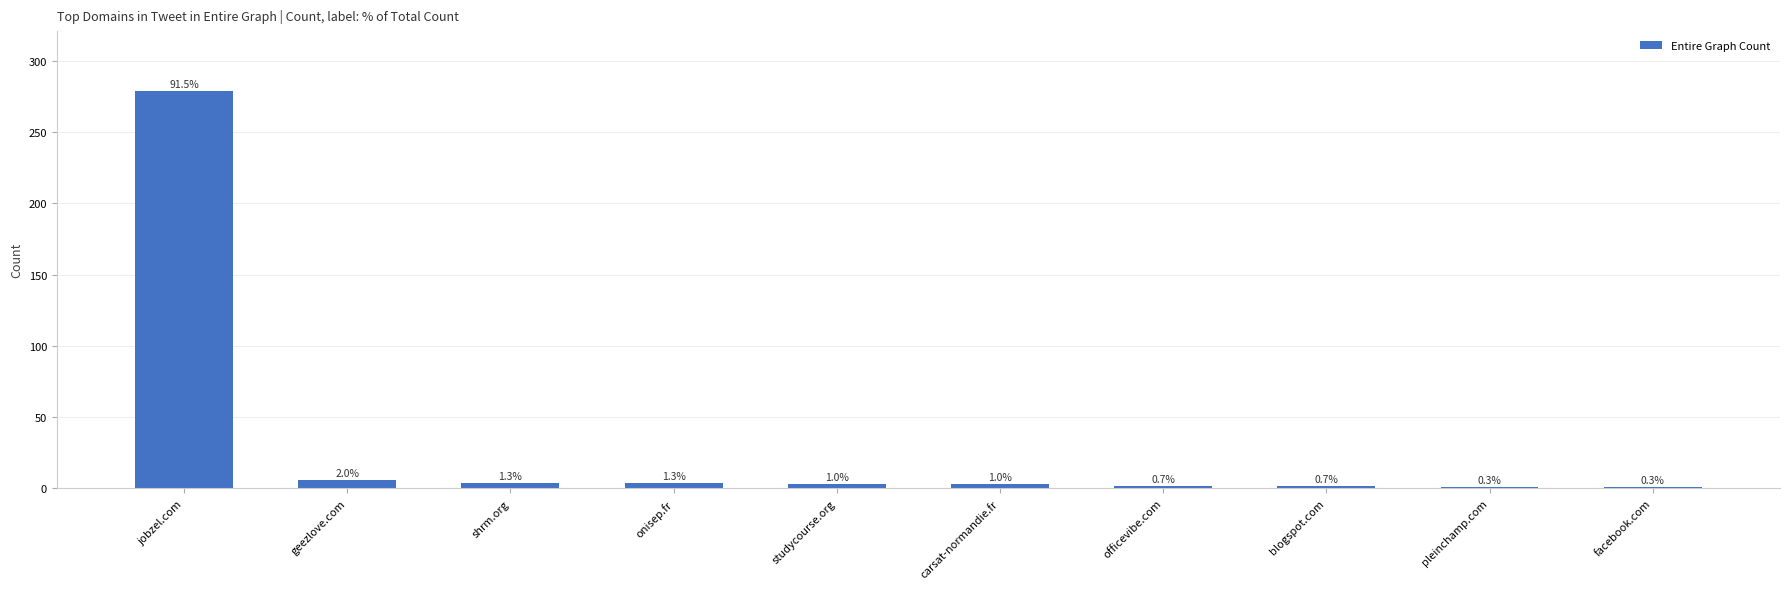

How many bars are there in total?

10